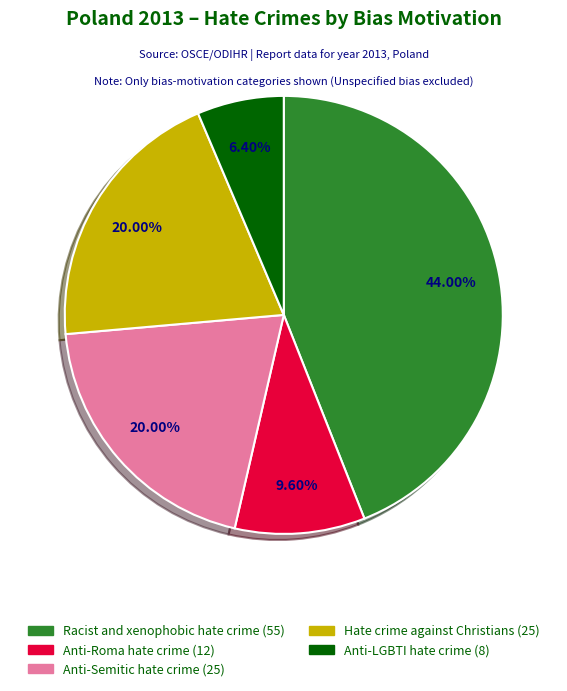

Is the sum of Anti-Roma hate crime and Hate crime against Christians greater than half?

No